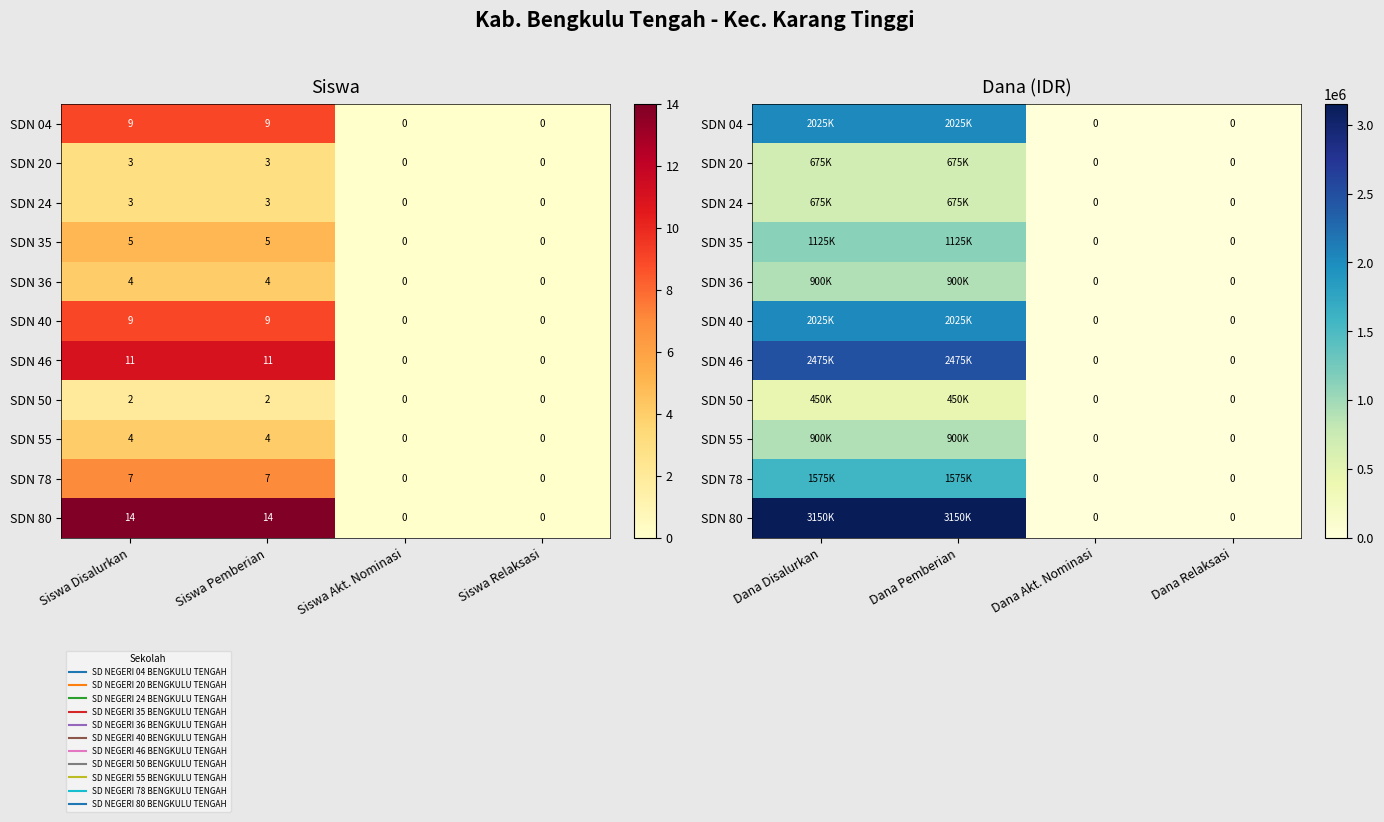

How many data points in SDN 80 are less than 3150000?

2